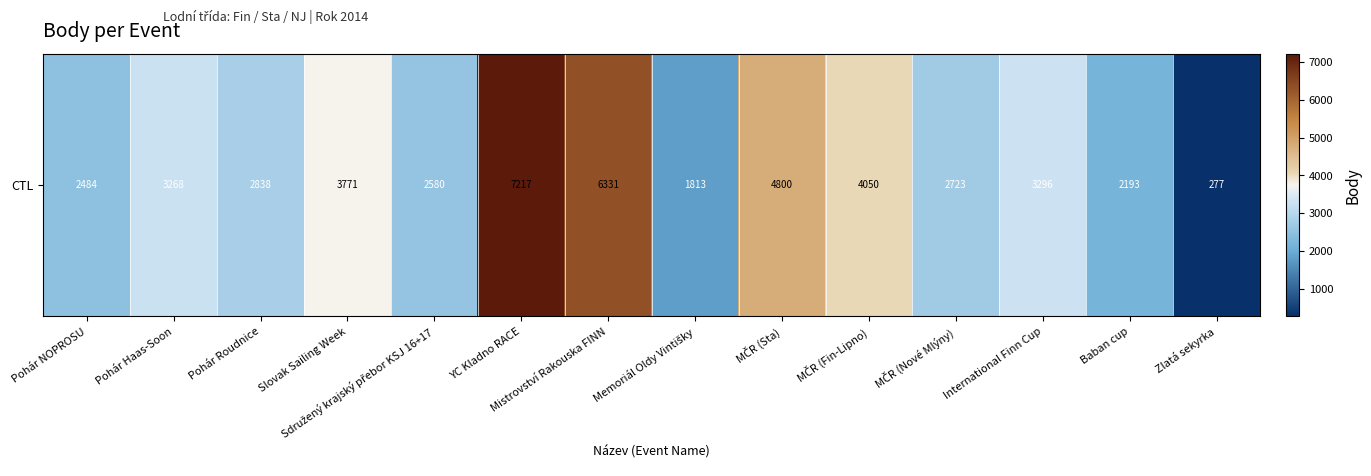

Where is the data nearest to the value 3747?

Slovak Sailing Week